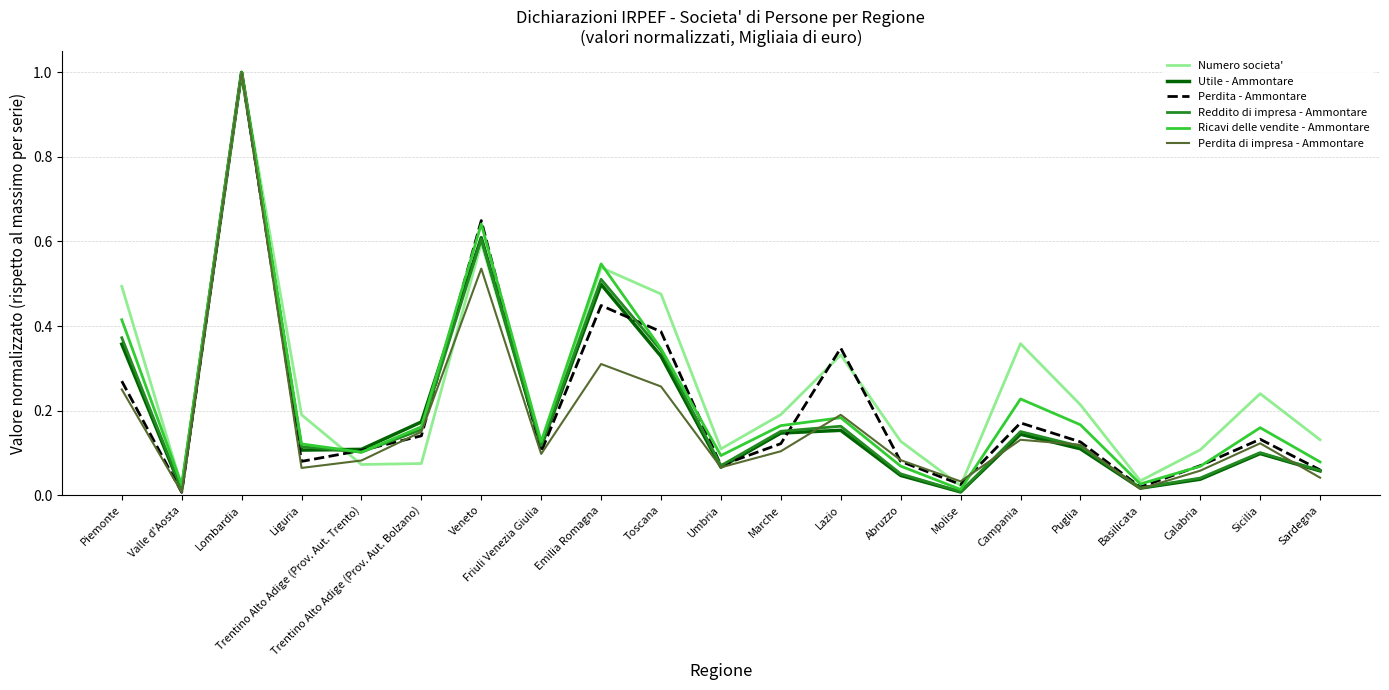

What is the total value across all series at Toscana?

2.1